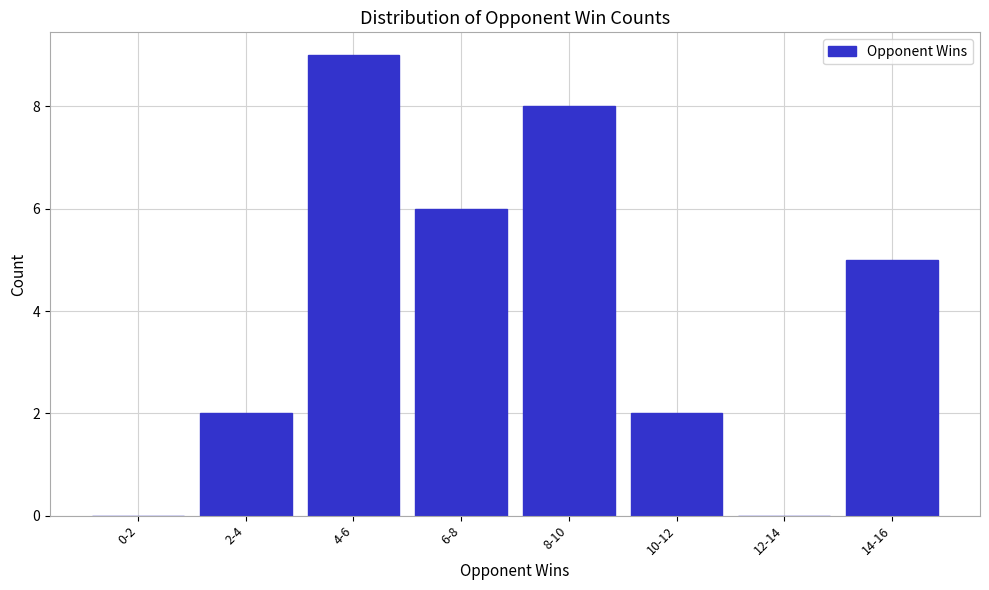

Reading left to right, transcribe all the data shown in this chart.

0-2=0	2-4=2	4-6=9	6-8=6	8-10=8	10-12=2	12-14=0	14-16=5